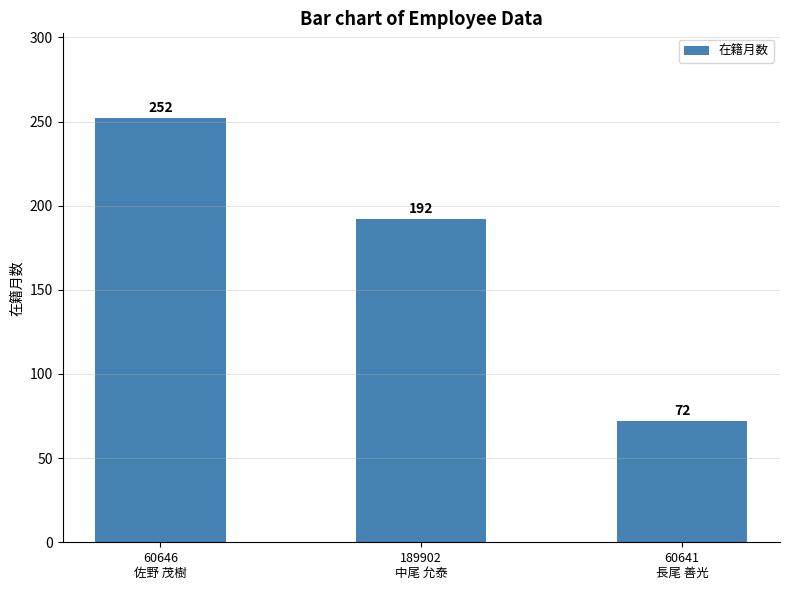

True or false: the data shows 252 at 60646
佐野 茂樹.

True